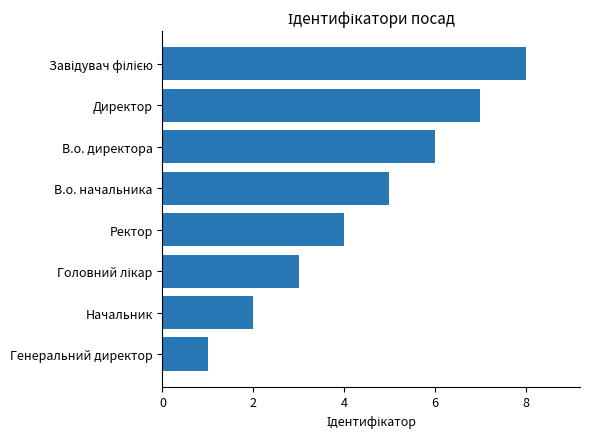

True or false: the data shows 0 at Генеральний директор.

False